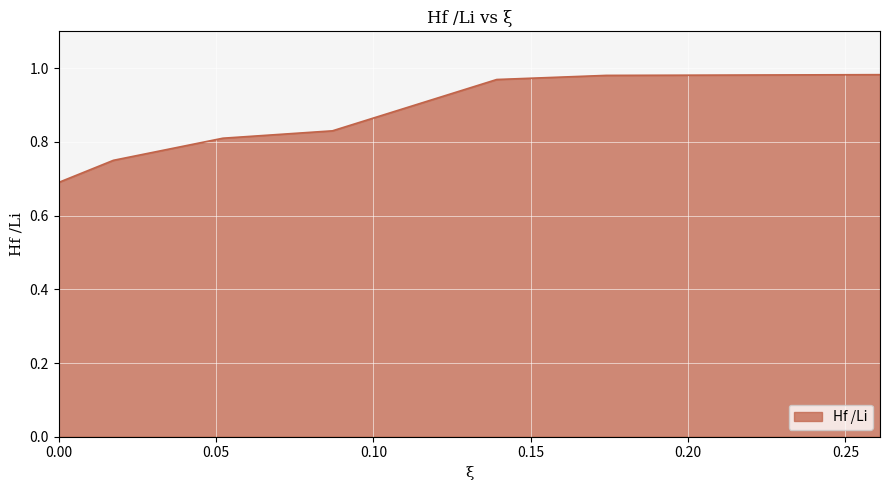

What is the difference between the maximum and minimum values?

0.3